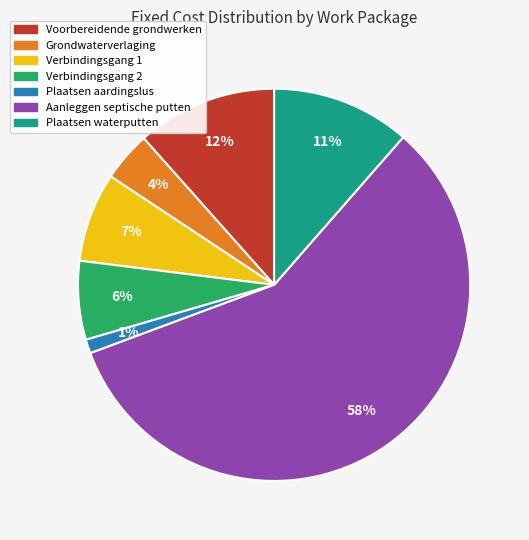

Count the number of slices in the pie.

7